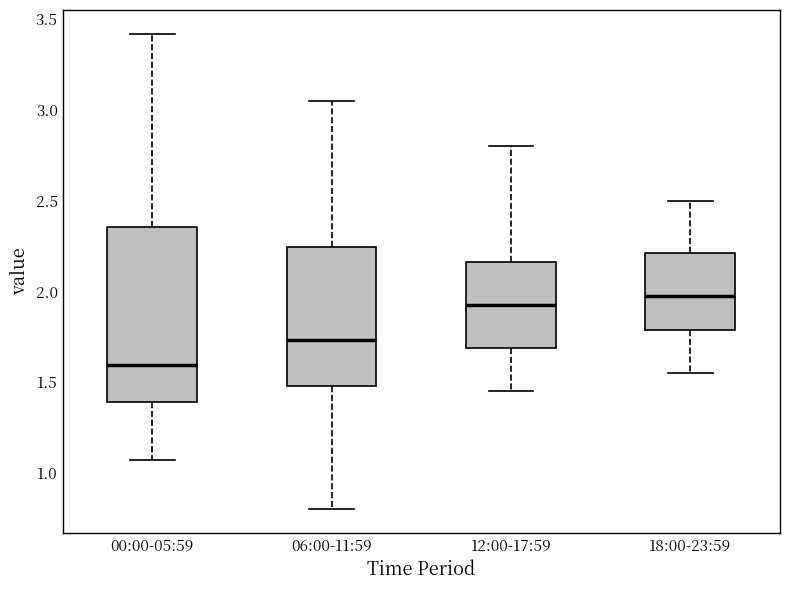

Comparing the boxes themselves (not the whiskers), which one is the tallest?

00:00-05:59